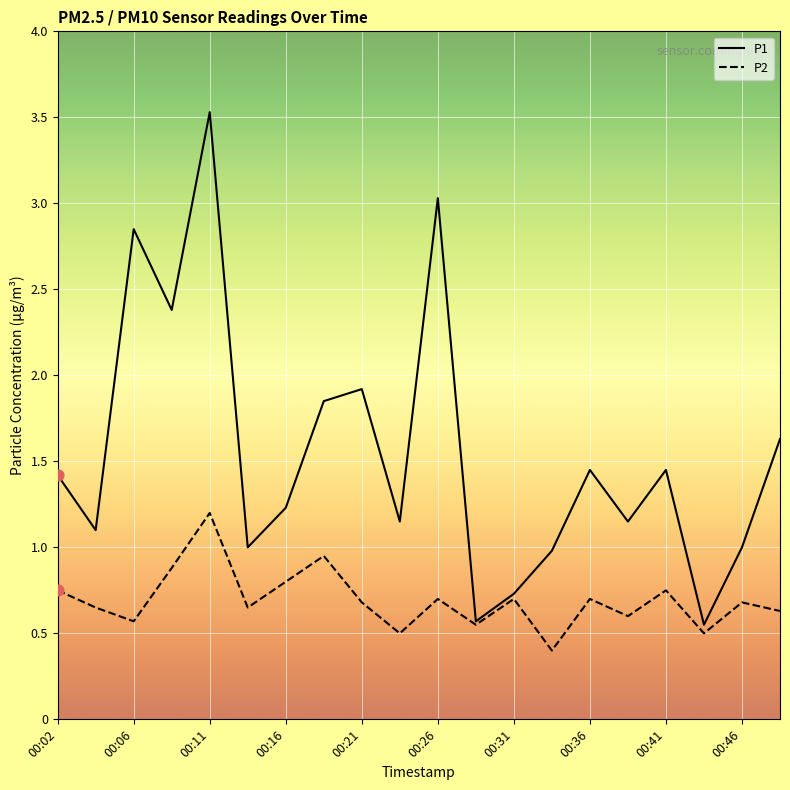

What are all the series names shown in the legend?

P1, P2